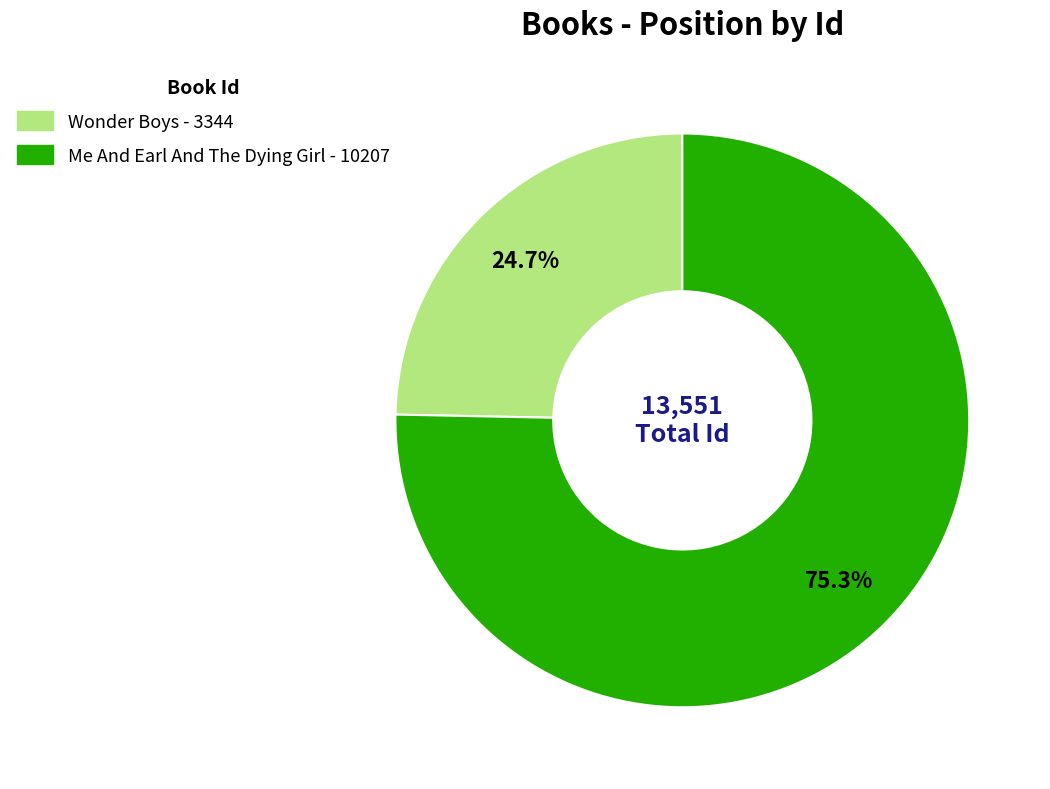

Which category has the biggest portion of the pie?

Me And Earl And The Dying Girl